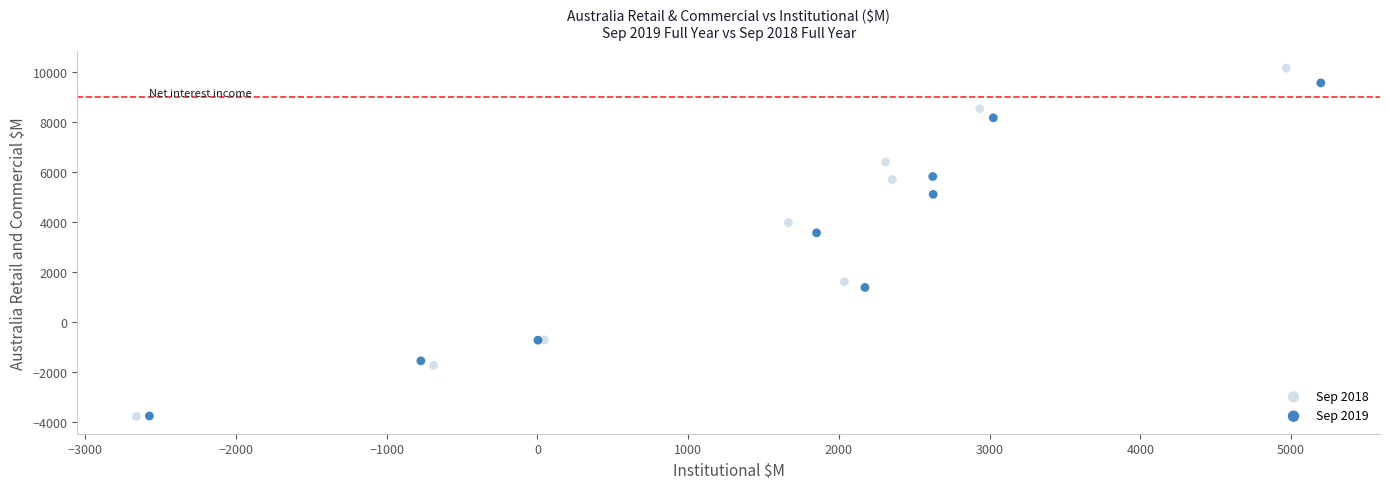

Which series has the largest Y range (max minus min)?

Sep 2018